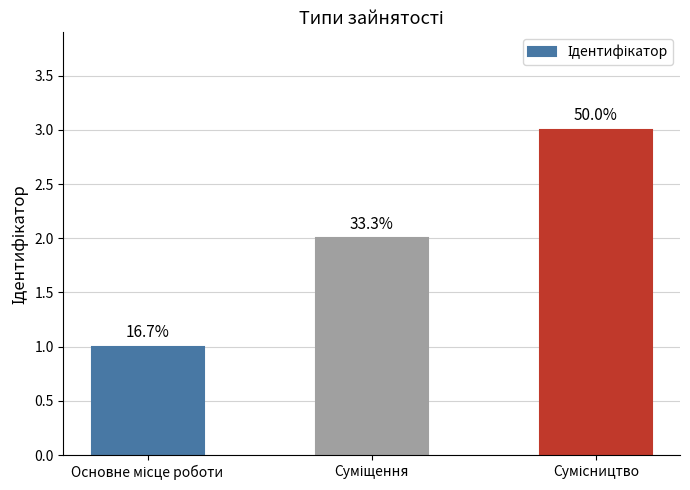

What is the change in value from Суміщення to Сумісництво?

+1